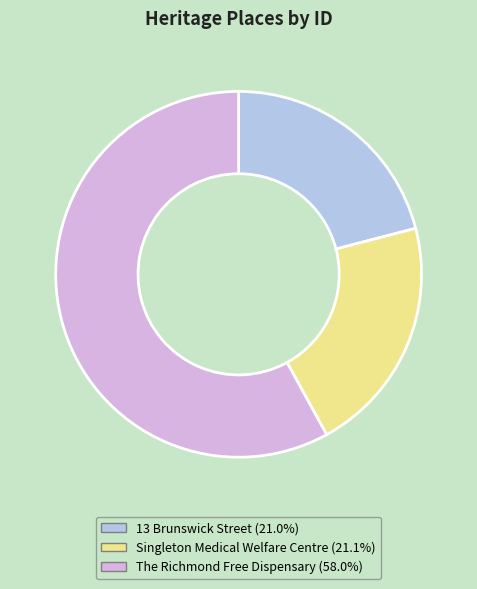

Which slice is the largest?

The Richmond Free Dispensary